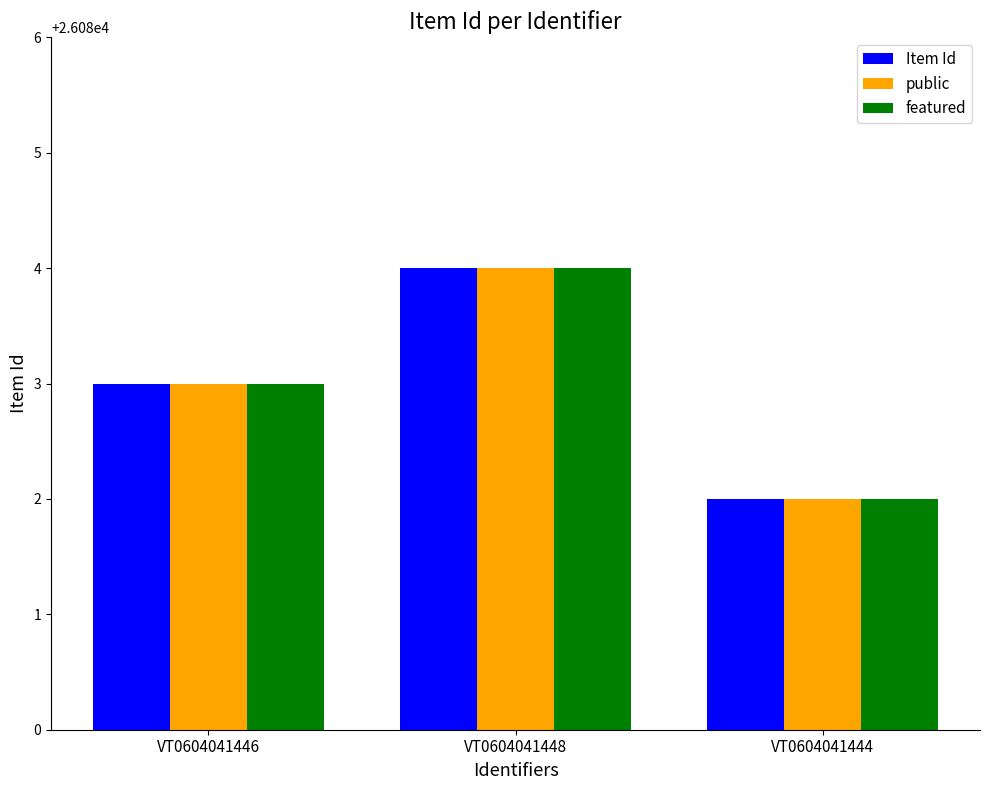

Reading left to right, list all the values displayed in this chart.

Item Id: VT0604041446=26083	VT0604041448=26084	VT0604041444=26082
public: VT0604041446=26083	VT0604041448=26084	VT0604041444=26082
featured: VT0604041446=26083	VT0604041448=26084	VT0604041444=26082